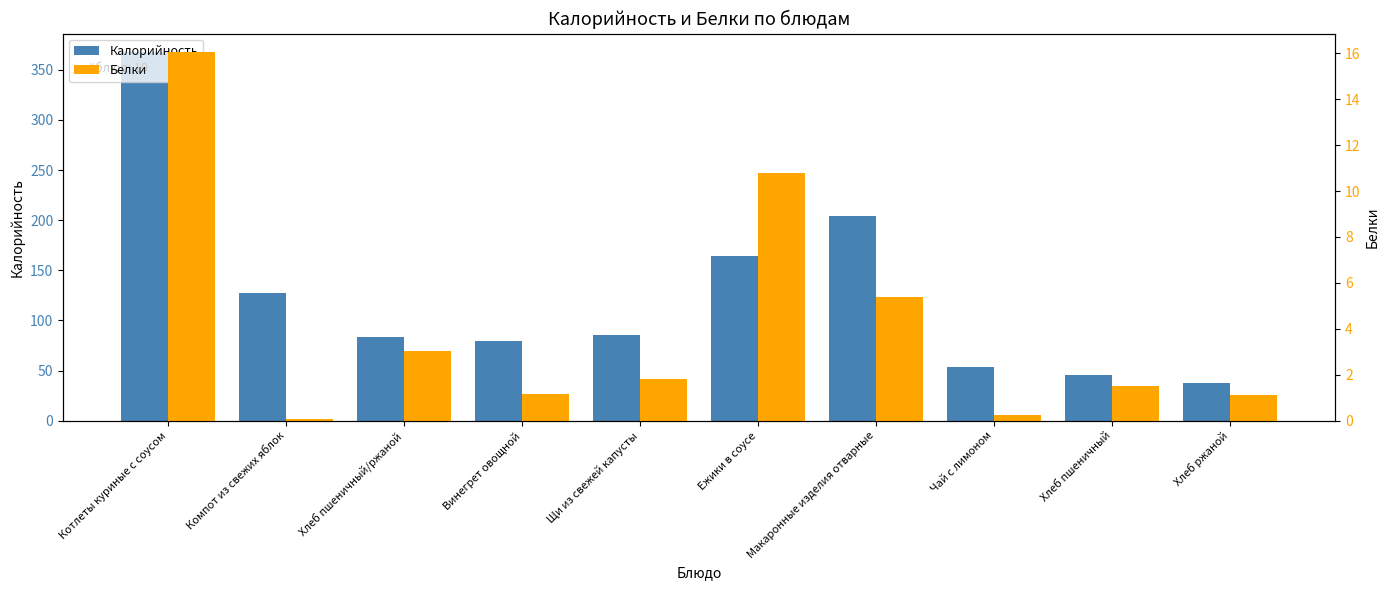

How many categories are shown in the chart?

10